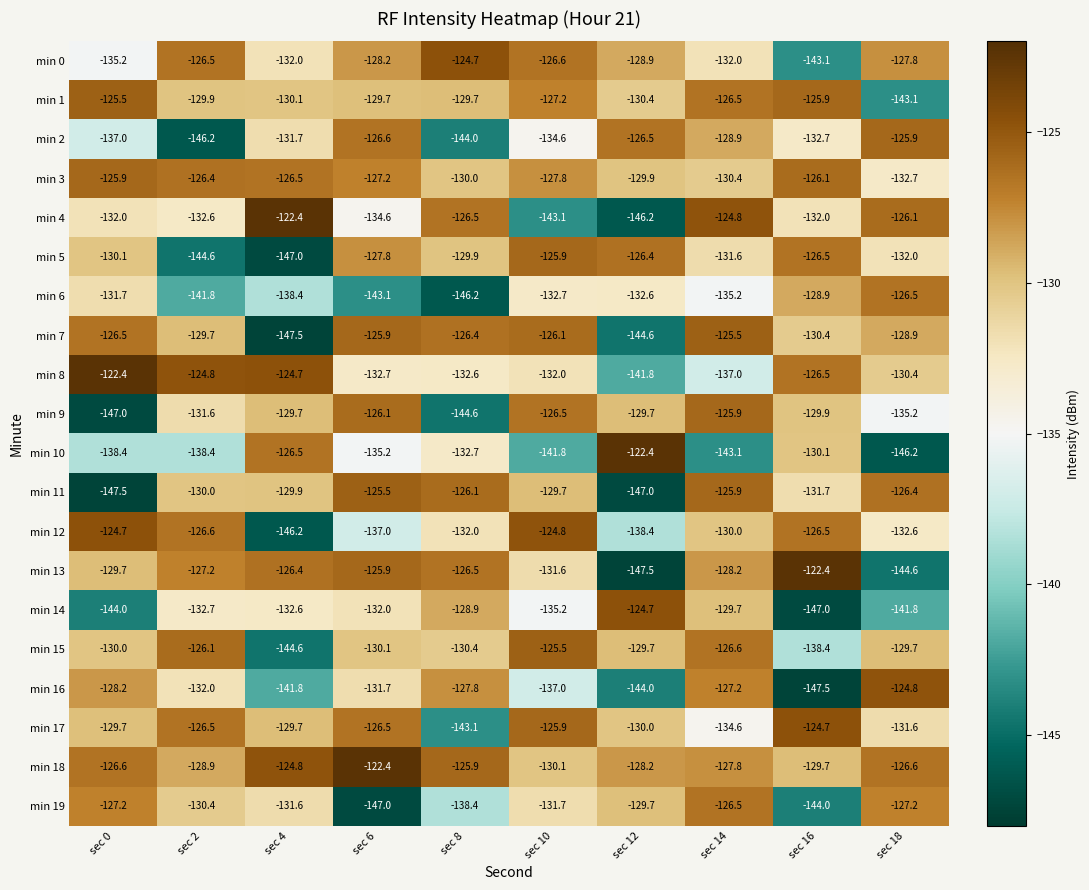

At which category is the sum across all series the highest?

sec 14